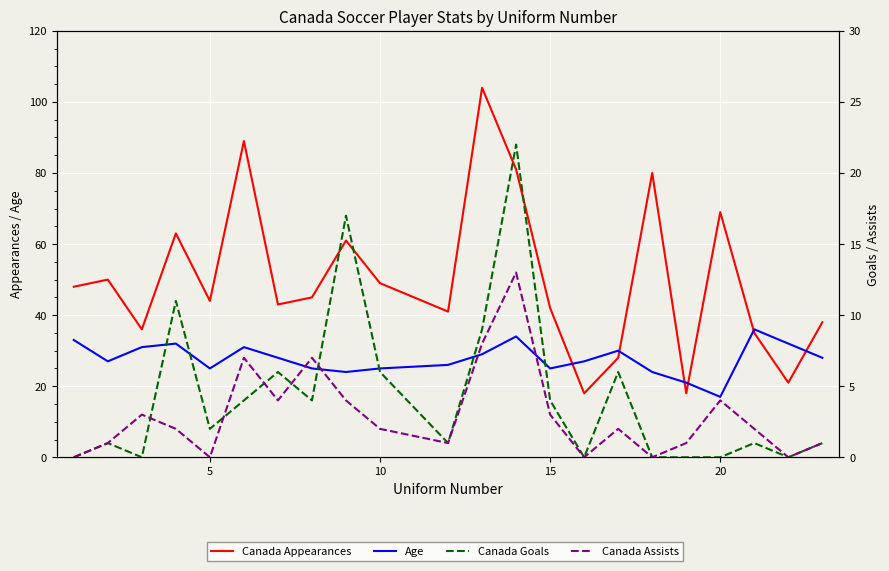

How many values in the Age series are below 28?

11